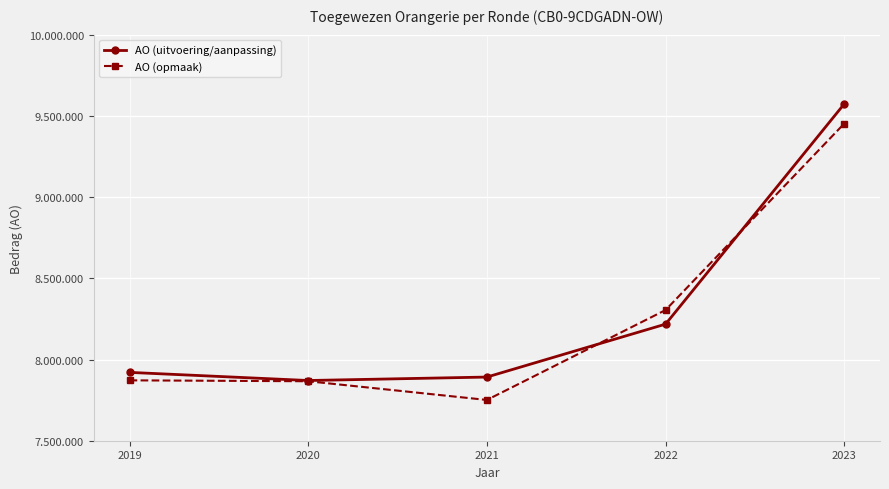

Where do AO (opmaak) and AO (uitvoering/aanpassing) first cross each other?

2021 and 2022